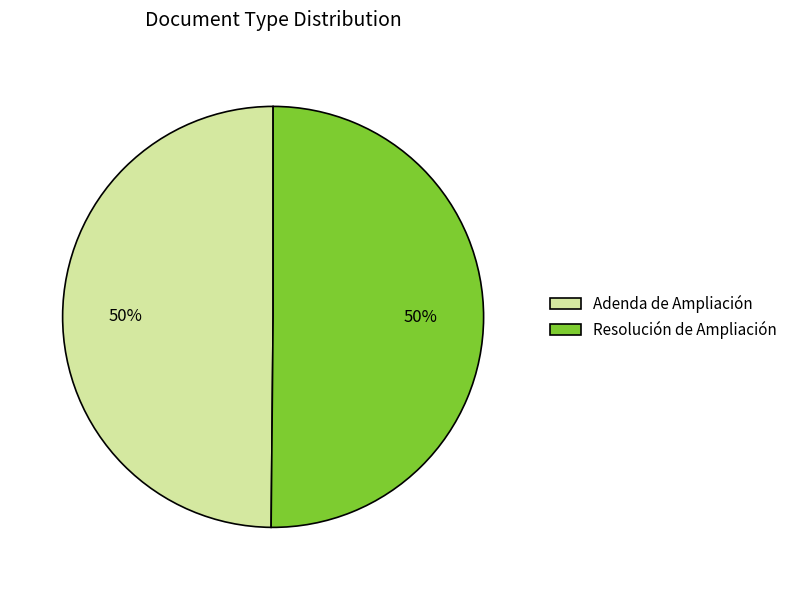

Approximately how many times larger is the value at Adenda de Ampliación compared to Resolución de Ampliación?

1.0